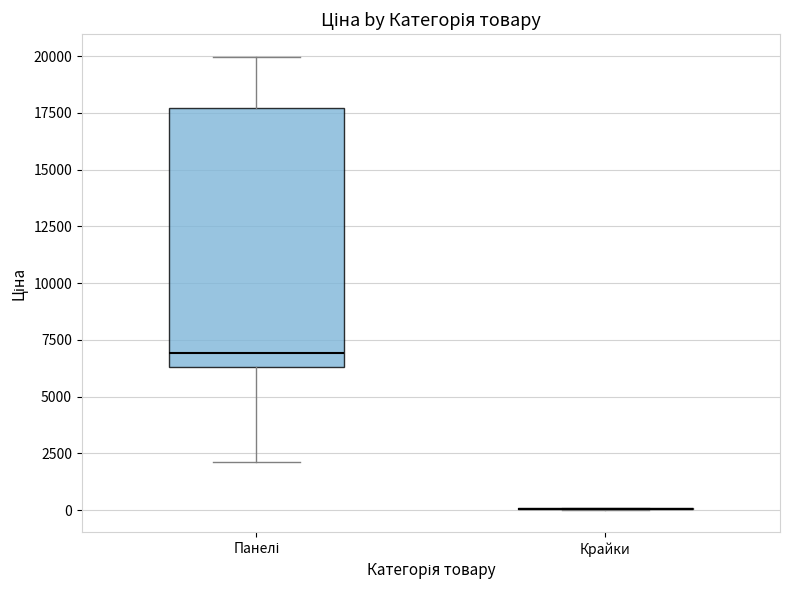

Reading left to right, read every box against the y-axis: the position of its median line, the range the box covers, and the ends of its whiskers. The values are not printed on the chart, so give them approximately, as read against the axis.

Панелі: median 7000, box 6500 to 17500, whiskers 2000 to 20000
Крайки: box collapsed to a line at 0, whiskers 0 to 0